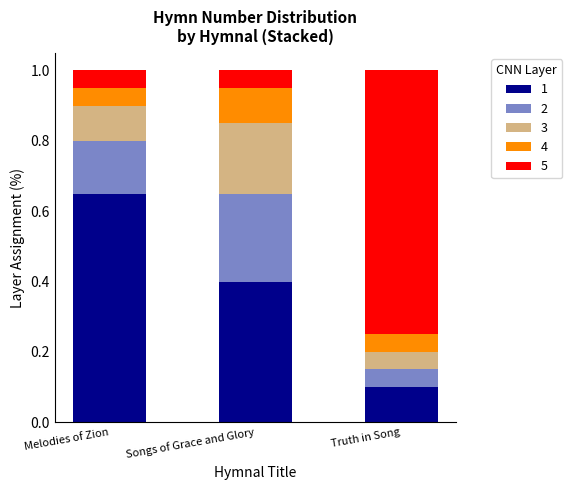

At which label does 1 reach its peak?

Melodies of Zion